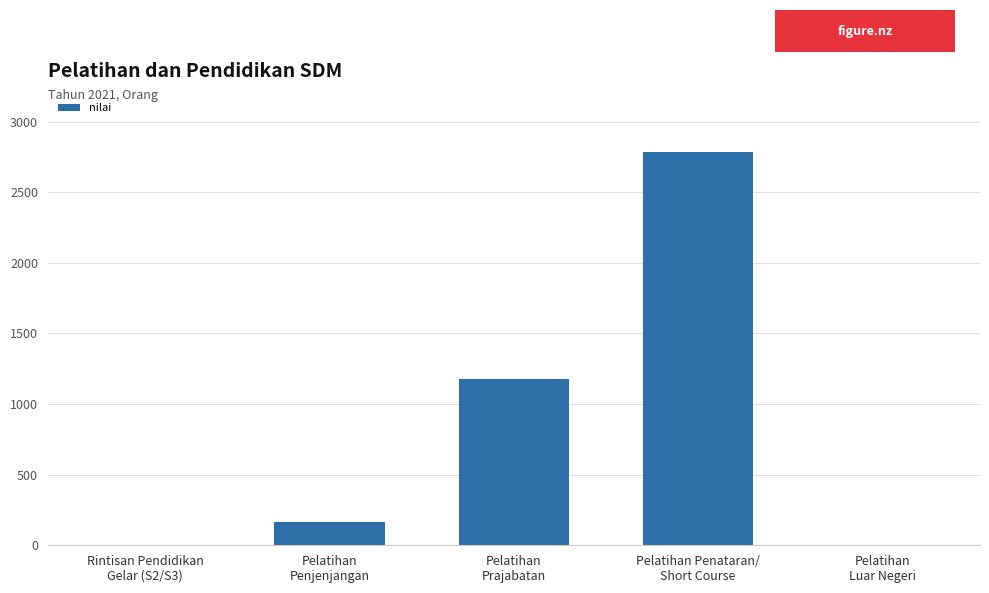

What is the sum of all values?

4131